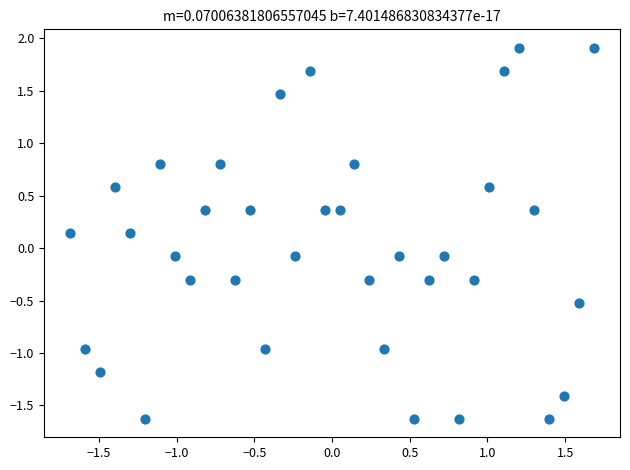

What is the range of X values (max minus min)?

3.4